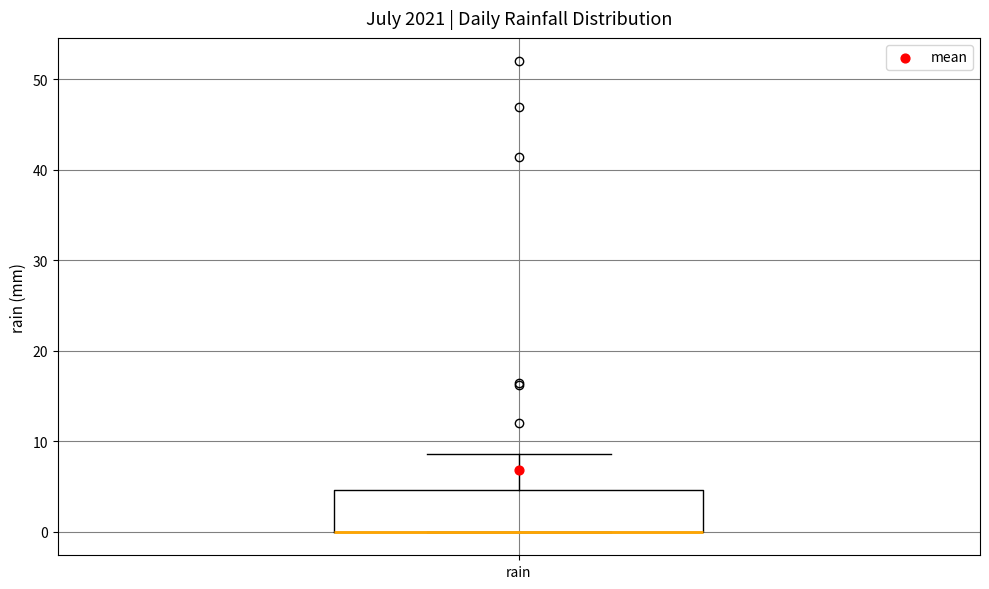

Where is the lower edge of the box for rain on the y-axis? The values are not printed on the chart, so give them approximately, as read against the axis.

0